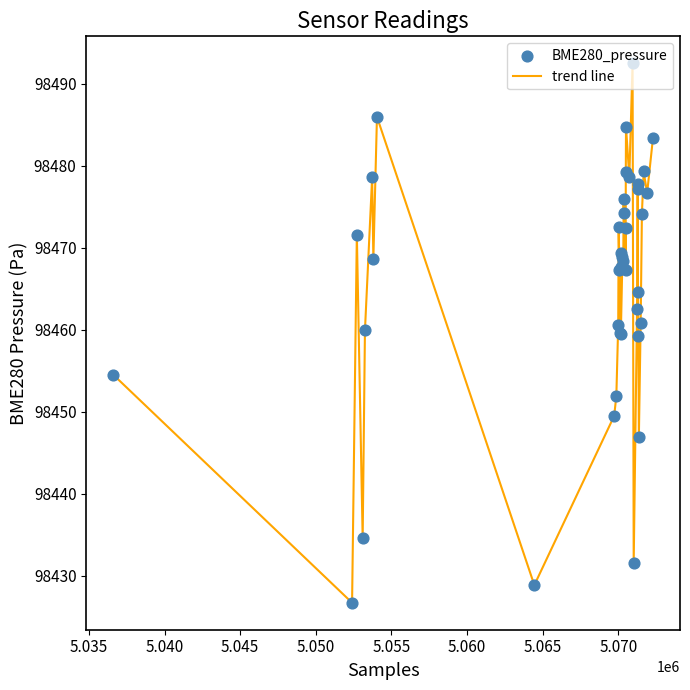

What is the difference between the maximum and minimum values?

65.8